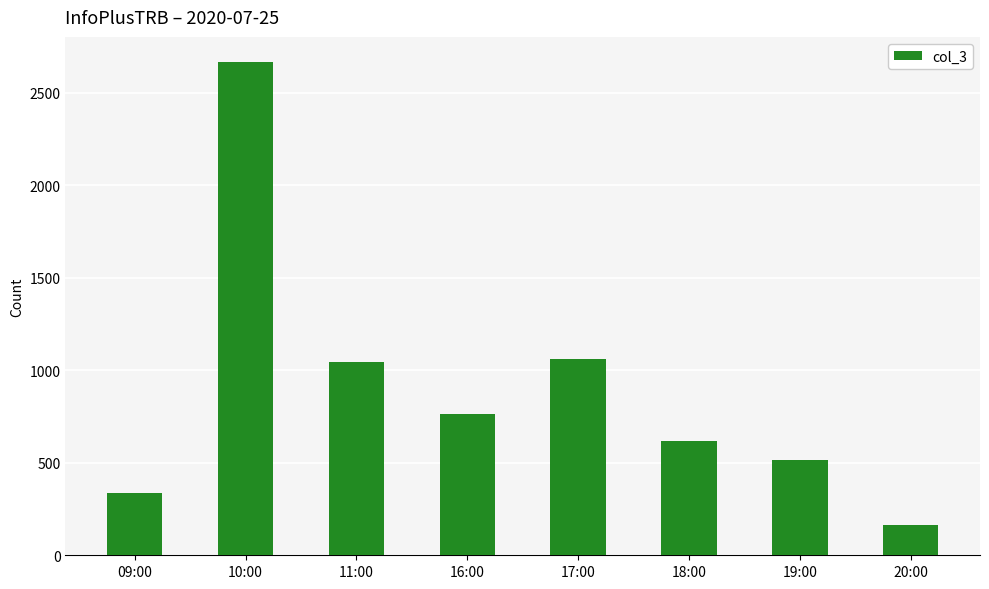

Reading left to right, list all the values displayed in this chart.

09:00=339	10:00=2669	11:00=1044	16:00=762	17:00=1063	18:00=619	19:00=515	20:00=162